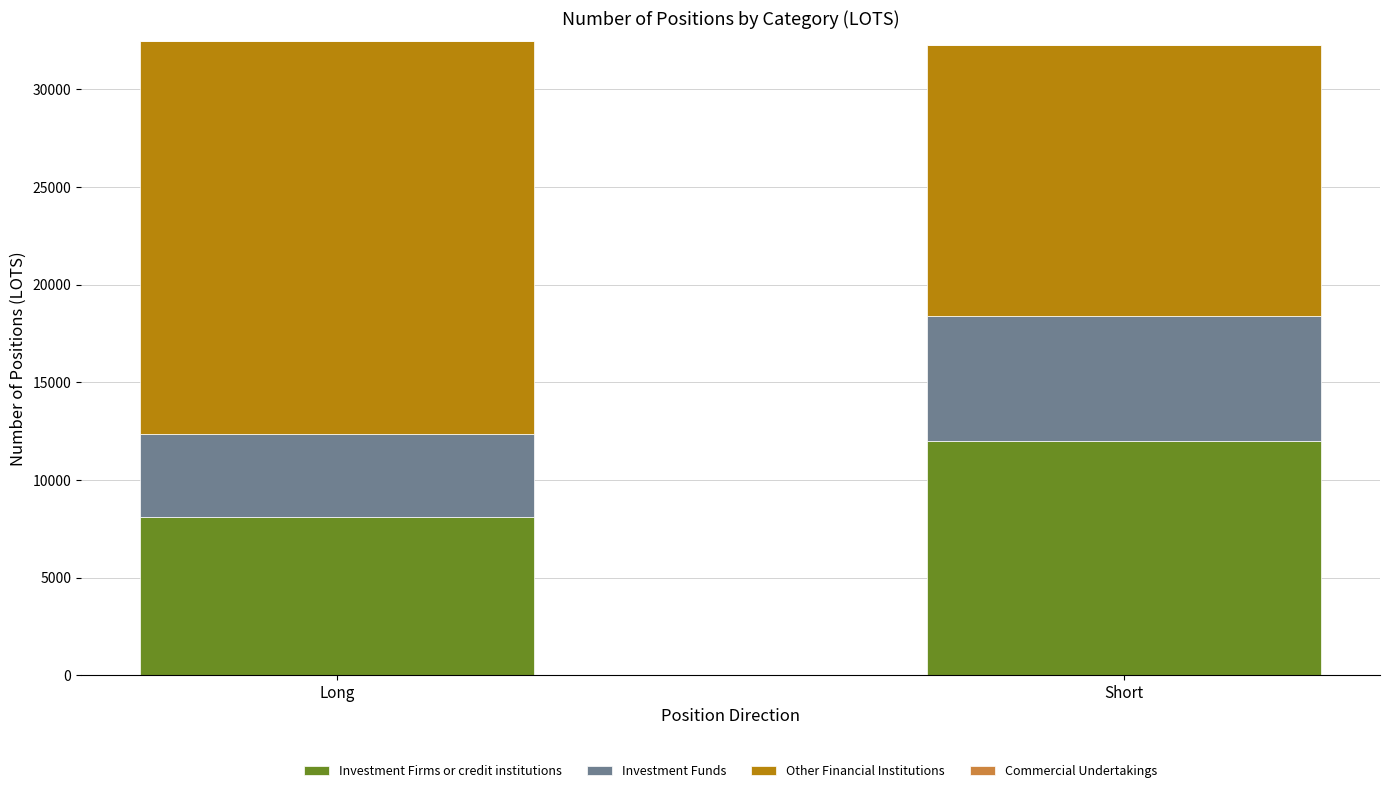

What is the minimum value for Investment Firms or credit institutions?

8115.0